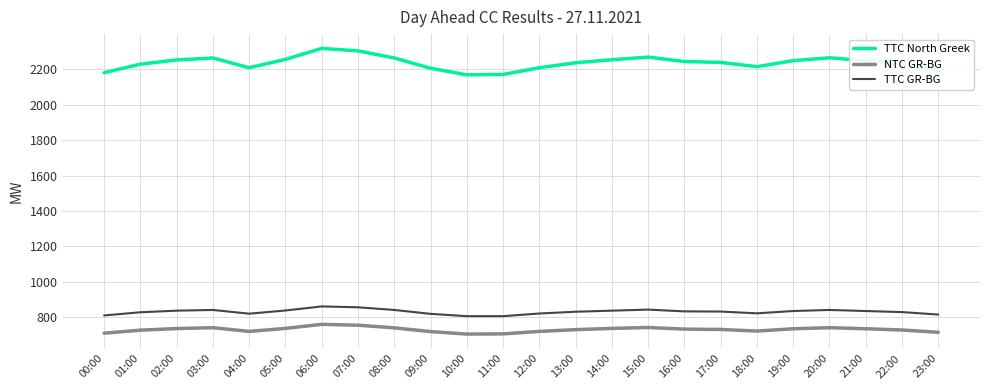

What is the minimum value shown in the chart?

706